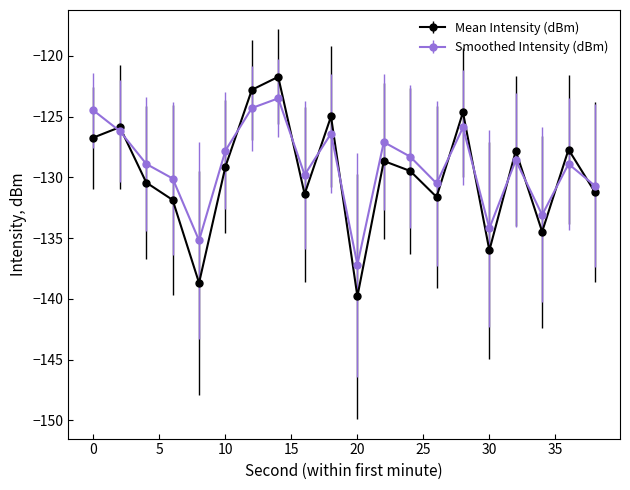

What is the lowest value of the Mean Intensity (dBm) series?

-139.8